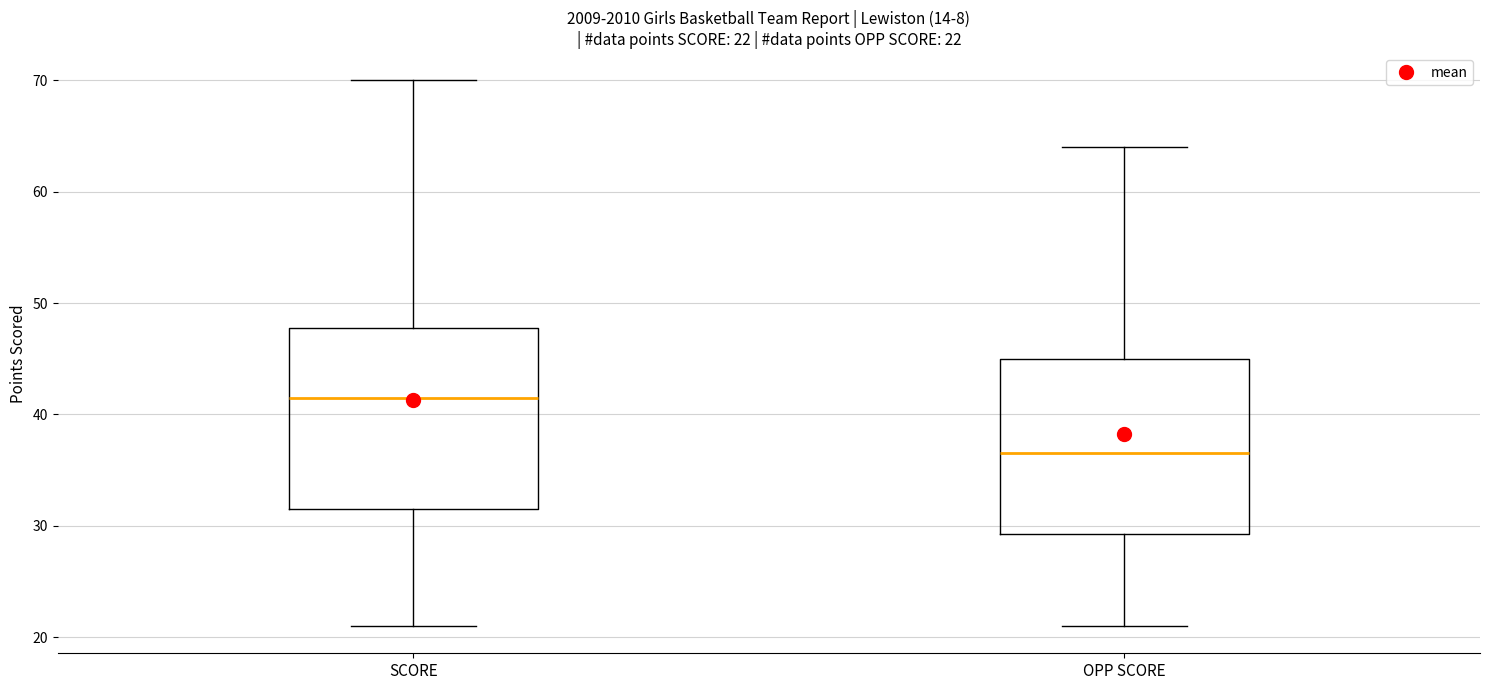

Which box's median line is the highest?

SCORE